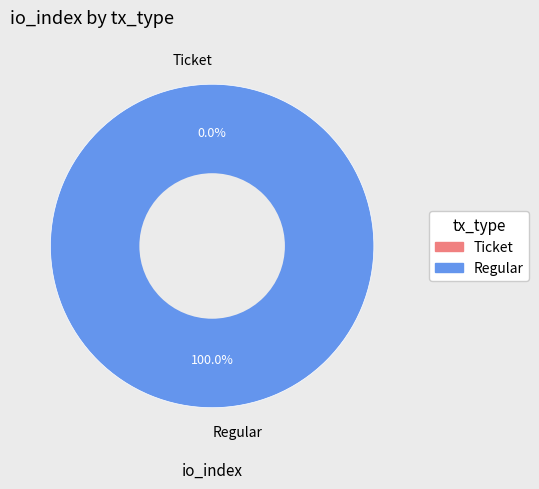

How many slices are in this pie chart?

2